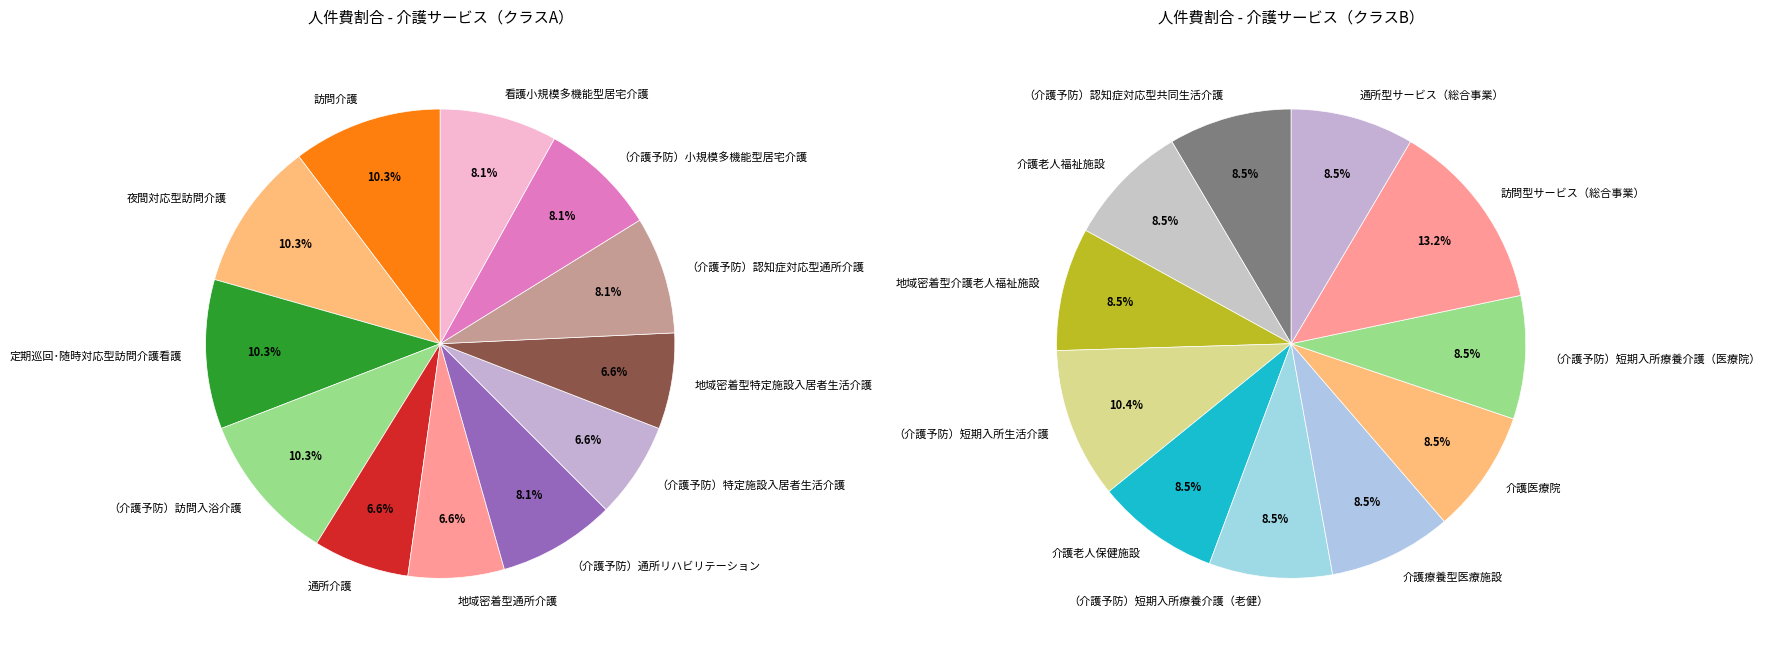

Which category has the biggest portion of the pie?

訪問介護